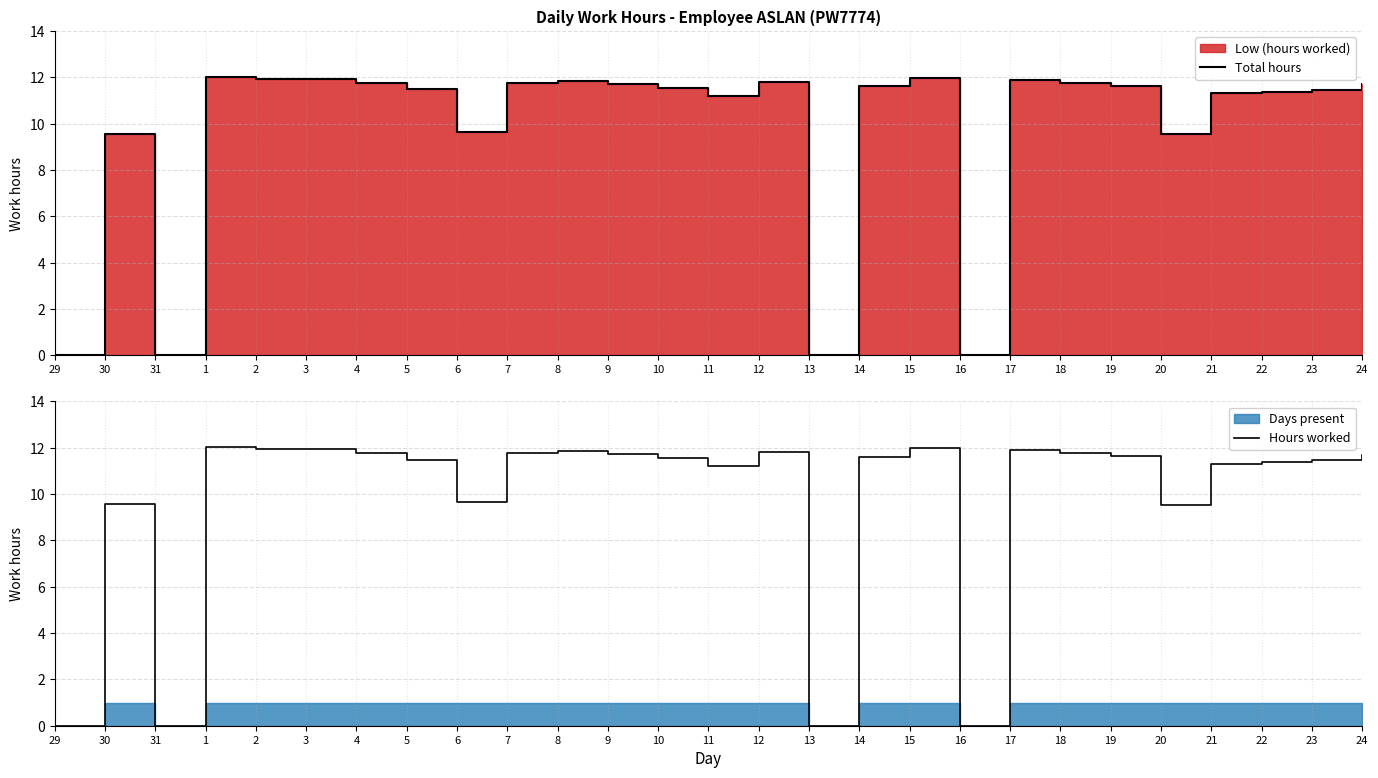

How many interior local peaks does the Hours worked series have?

6